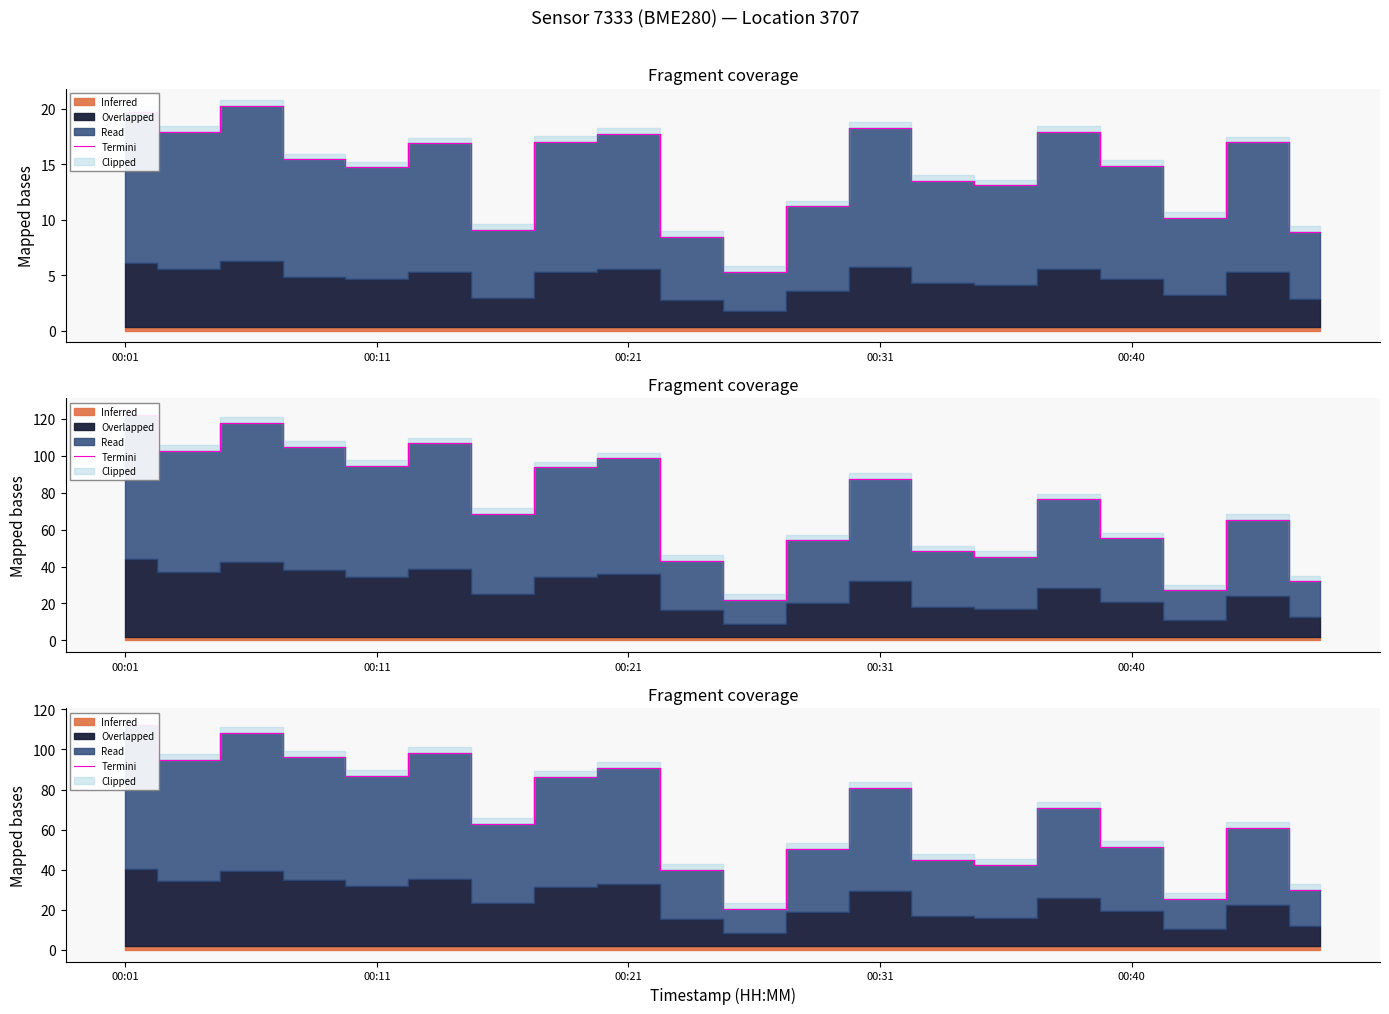

True or false: the data shows 9.1 at 10.

False